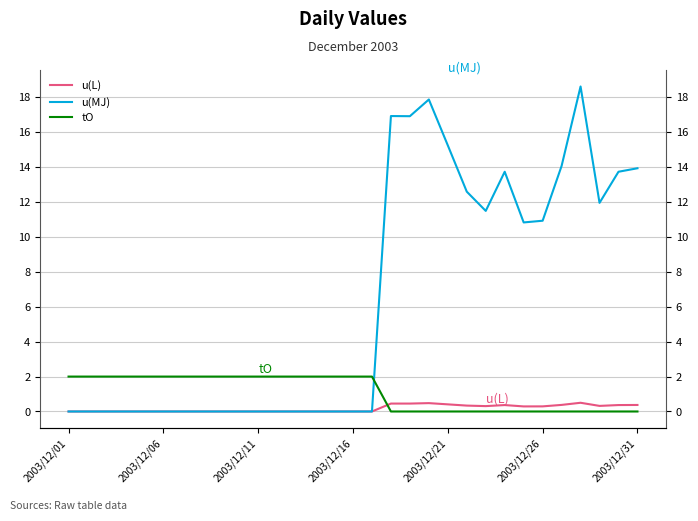

Reading right to left, transcribe all the data shown in this chart.

u(L): 0.4	0.4	0.3	0.5	0.4	0.3	0.3	0.4	0.3	0.3	0.4	0.5	0.5	0.5	0.0	0.0	0.0	0.0	0.0	0.0	0.0	0.0	0.0	0.0	0.0	0.0	0.0	0.0	0.0	0.0	0.0
u(MJ): 13.9	13.7	12.0	18.6	14.1	10.9	10.8	13.7	11.5	12.6	15.2	17.9	16.9	16.9	0.0	0.0	0.0	0.0	0.0	0.0	0.0	0.0	0.0	0.0	0.0	0.0	0.0	0.0	0.0	0.0	0.0
tO: 0.0	0.0	0.0	0.0	0.0	0.0	0.0	0.0	0.0	0.0	0.0	0.0	0.0	0.0	2.0	2.0	2.0	2.0	2.0	2.0	2.0	2.0	2.0	2.0	2.0	2.0	2.0	2.0	2.0	2.0	2.0